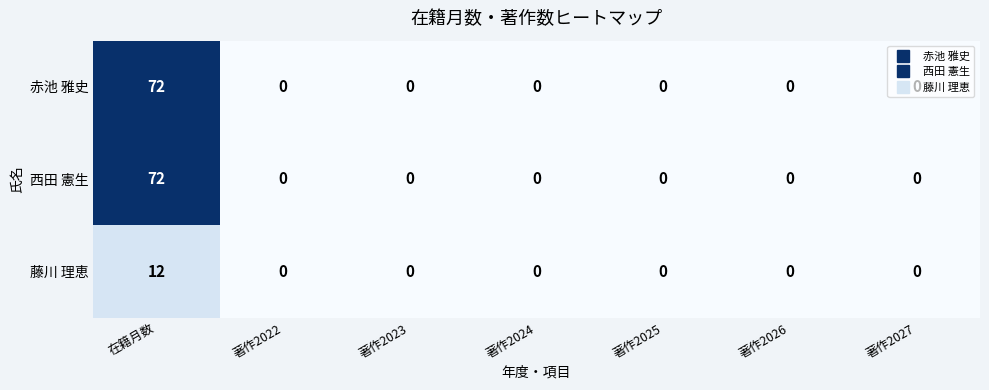

The 西田 憲生 series shows 0 at 著作2024. True or false?

True